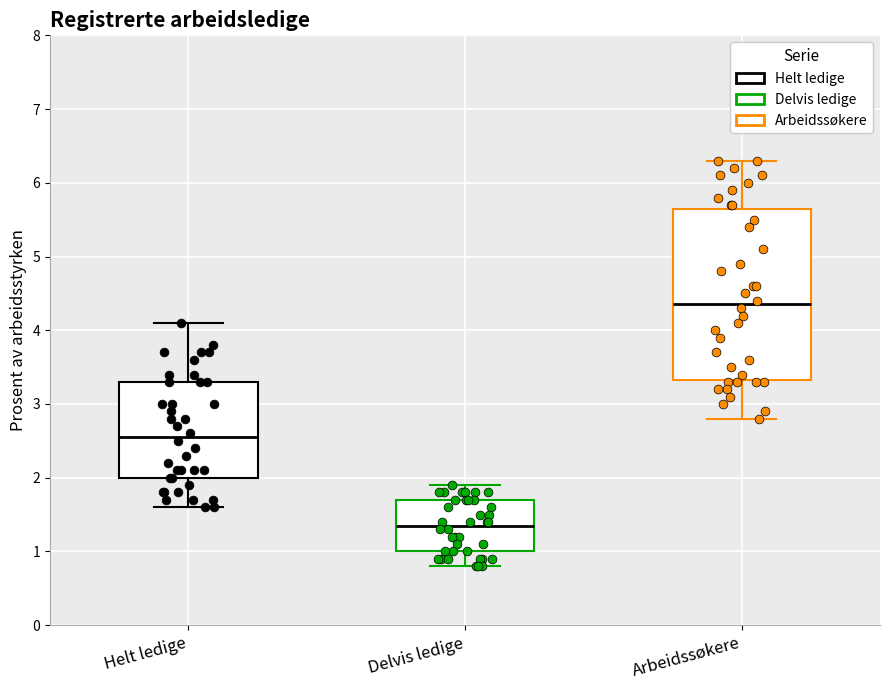

Reading left to right, transcribe this box plot: for each box, give where its median line is, the range the box spans, and where its two whiskers end, as read against the y-axis. The values are not printed on the chart, so give them approximately, as read against the axis.

Helt ledige: median 2.6, box 2.0 to 3.3, whiskers 1.6 to 4.1
Delvis ledige: median 1.4, box 1.0 to 1.7, whiskers 0.8 to 1.9
Arbeidssøkere: median 4.4, box 3.3 to 5.7, whiskers 2.8 to 6.3